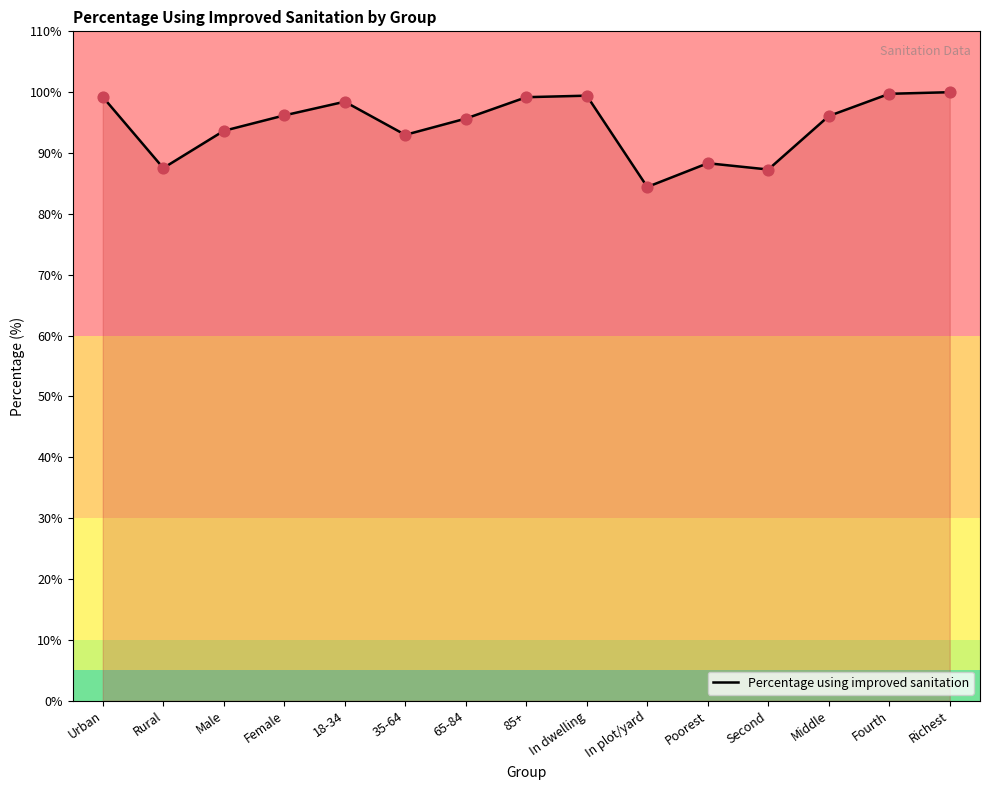

Approximately how many times larger is the value at Urban compared to Fourth?

1.0